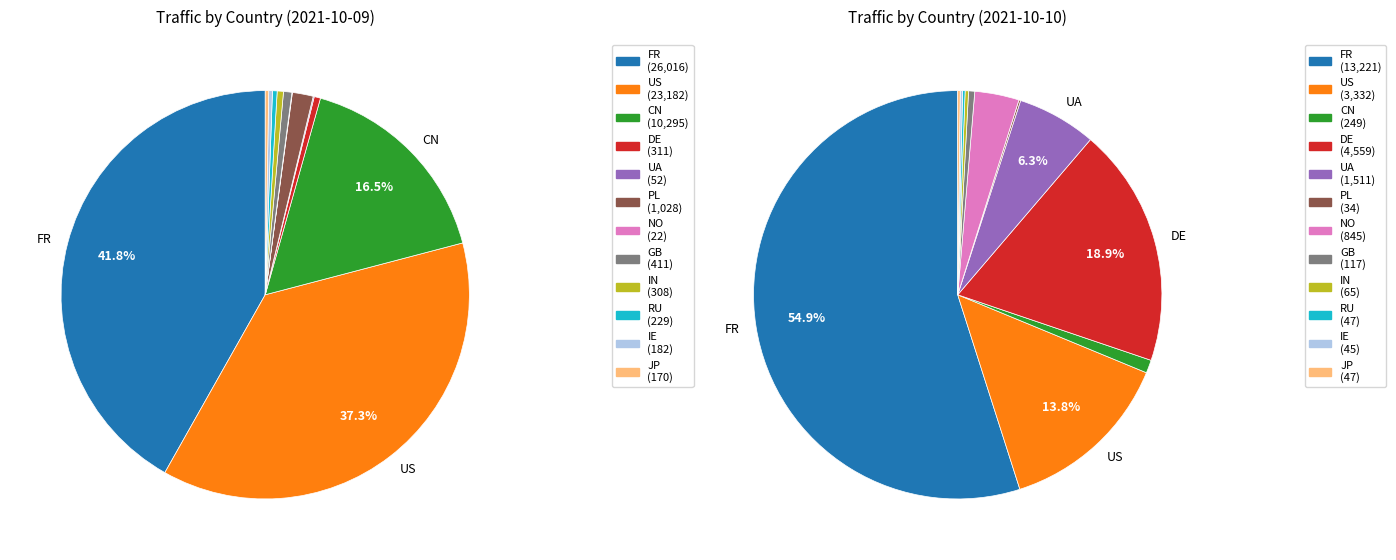

How many slices are in this pie chart?

12